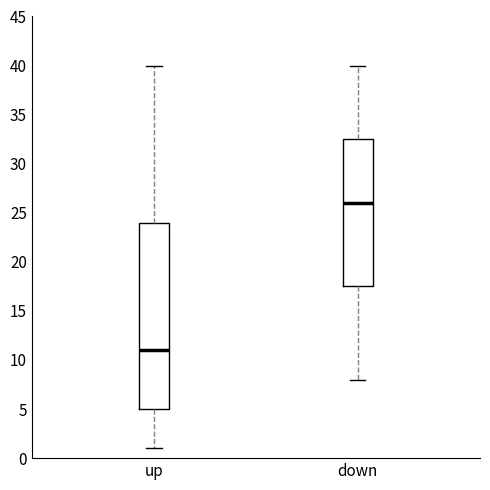

Where does the upper whisker of the box for up end on the y-axis? The values are not printed on the chart, so give them approximately, as read against the axis.

40.0